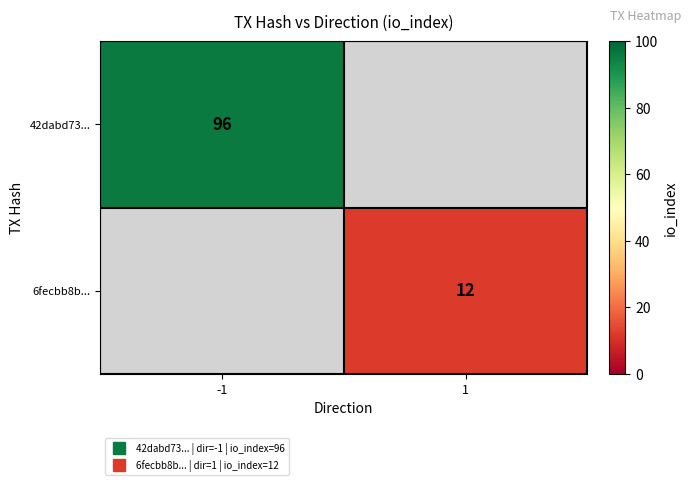

Which has a higher value, 1 or -1?

-1